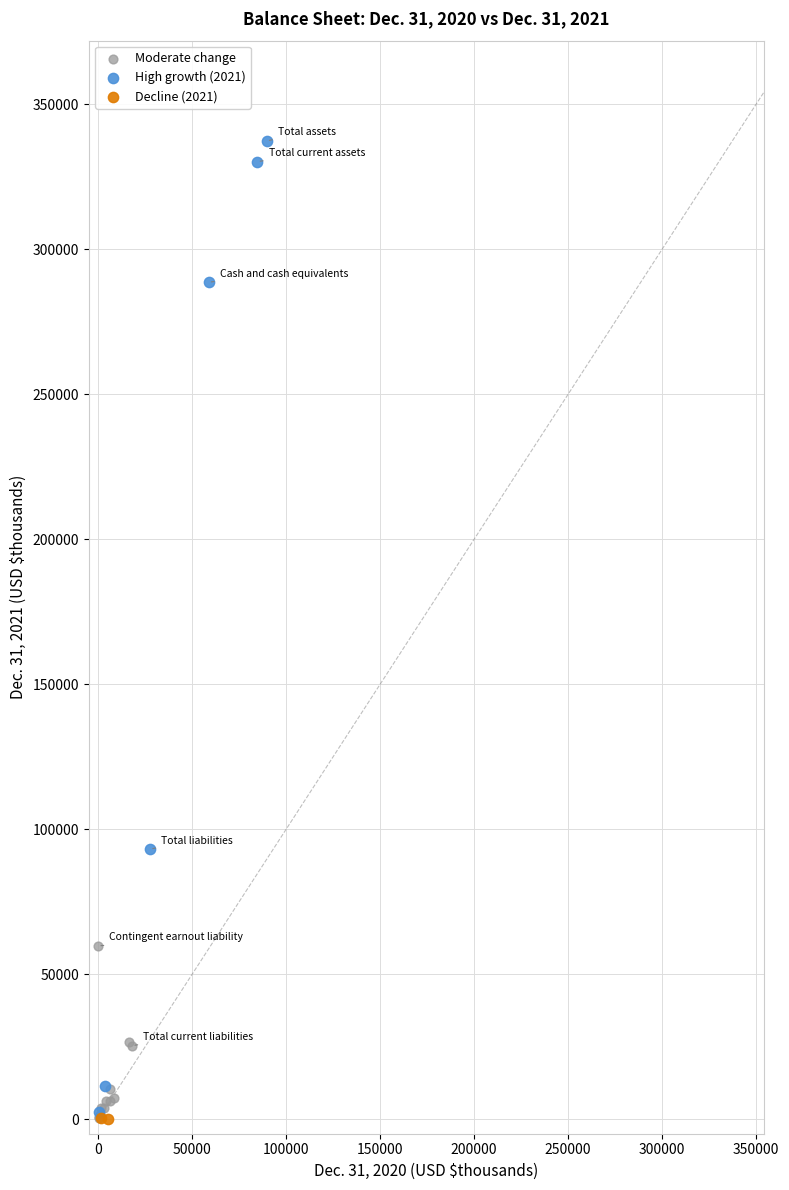

What are all the series names shown in the legend?

Moderate change, High growth (2021), Decline (2021)